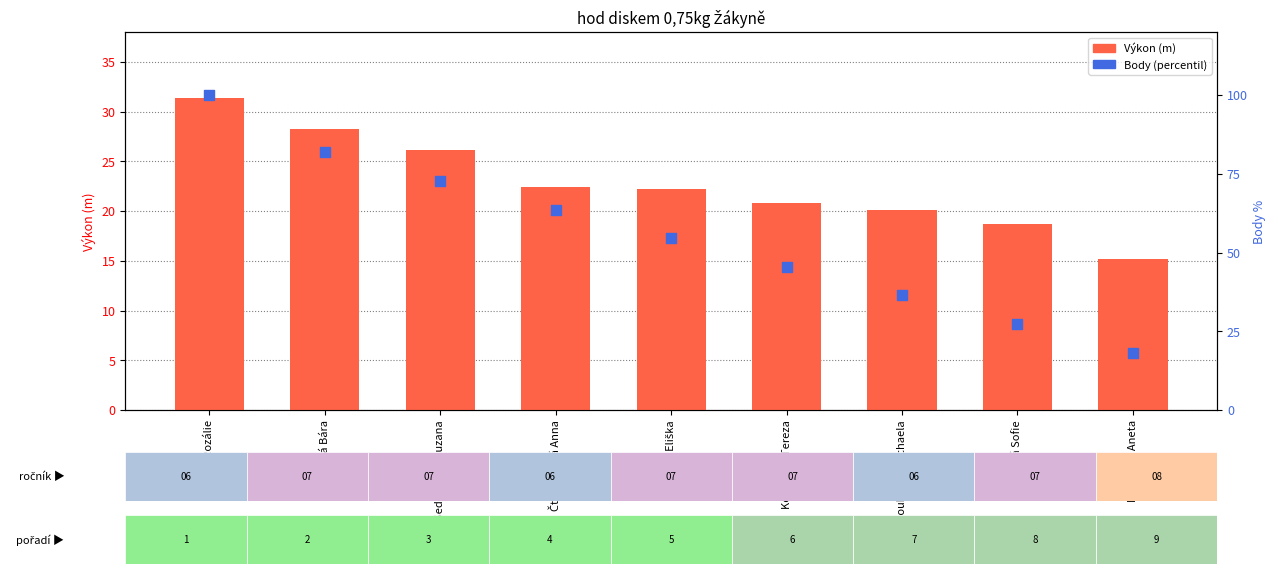

What is the total value across all series at Horská Rozálie?

131.4